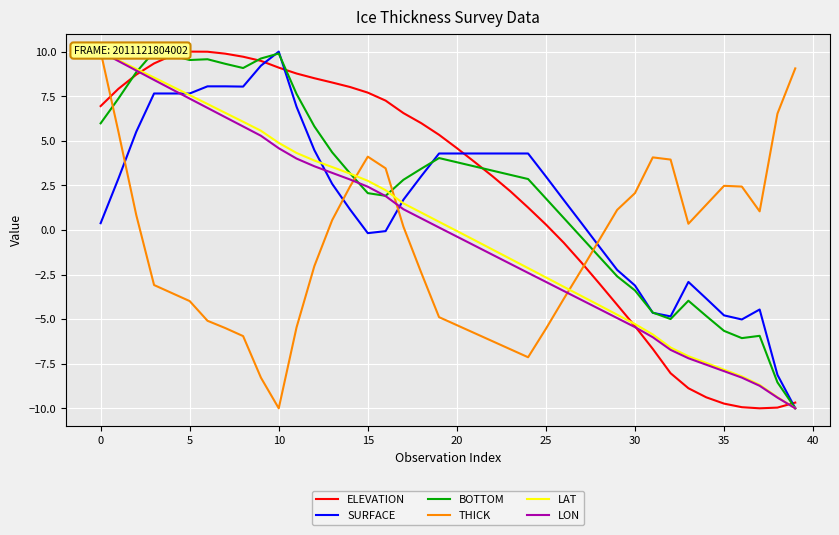

What is the maximum value shown in the chart?

10.0